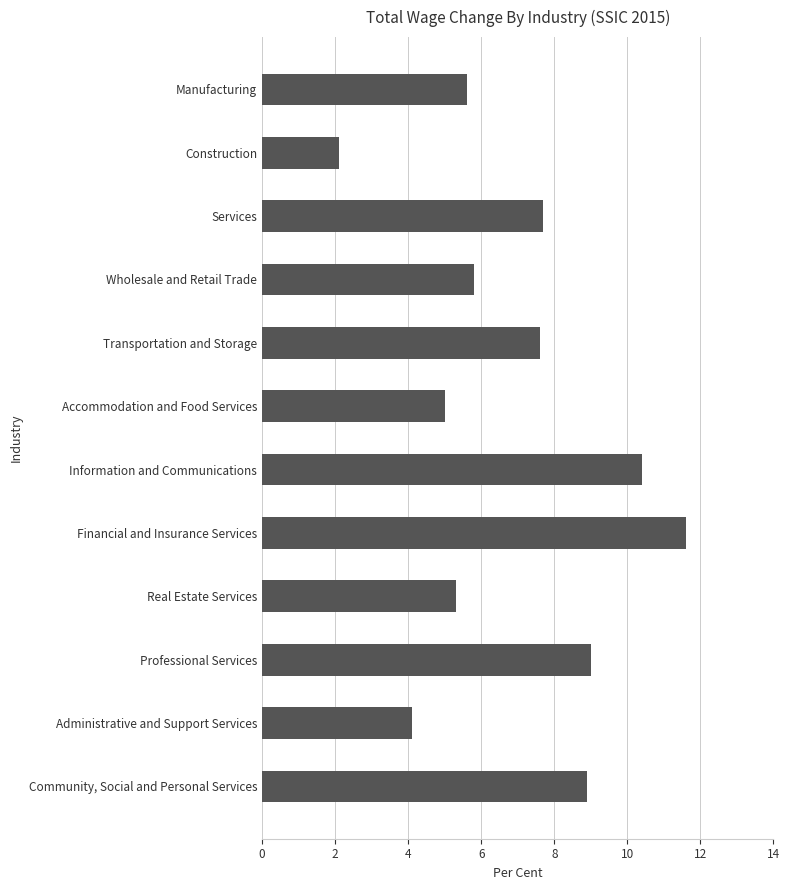

What is the average value?

6.9